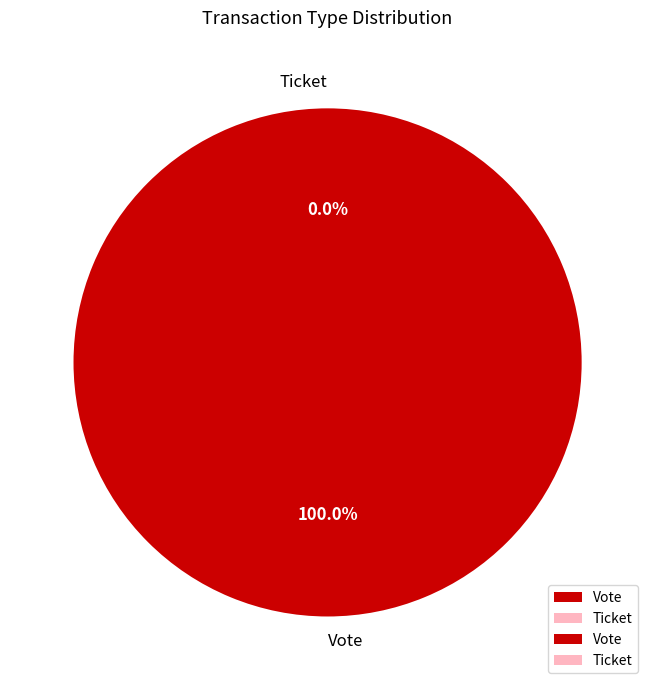

The Vote slice represents 93% of the pie. True or false?

False